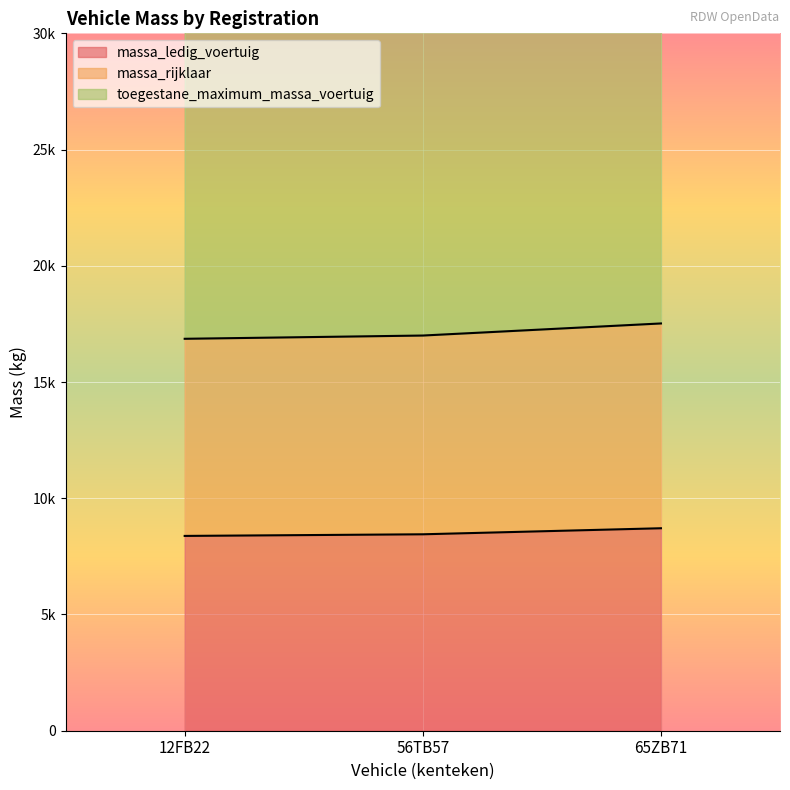

What value does the massa_ledig_voertuig series have at 12FB22, to the nearest 50?

8400